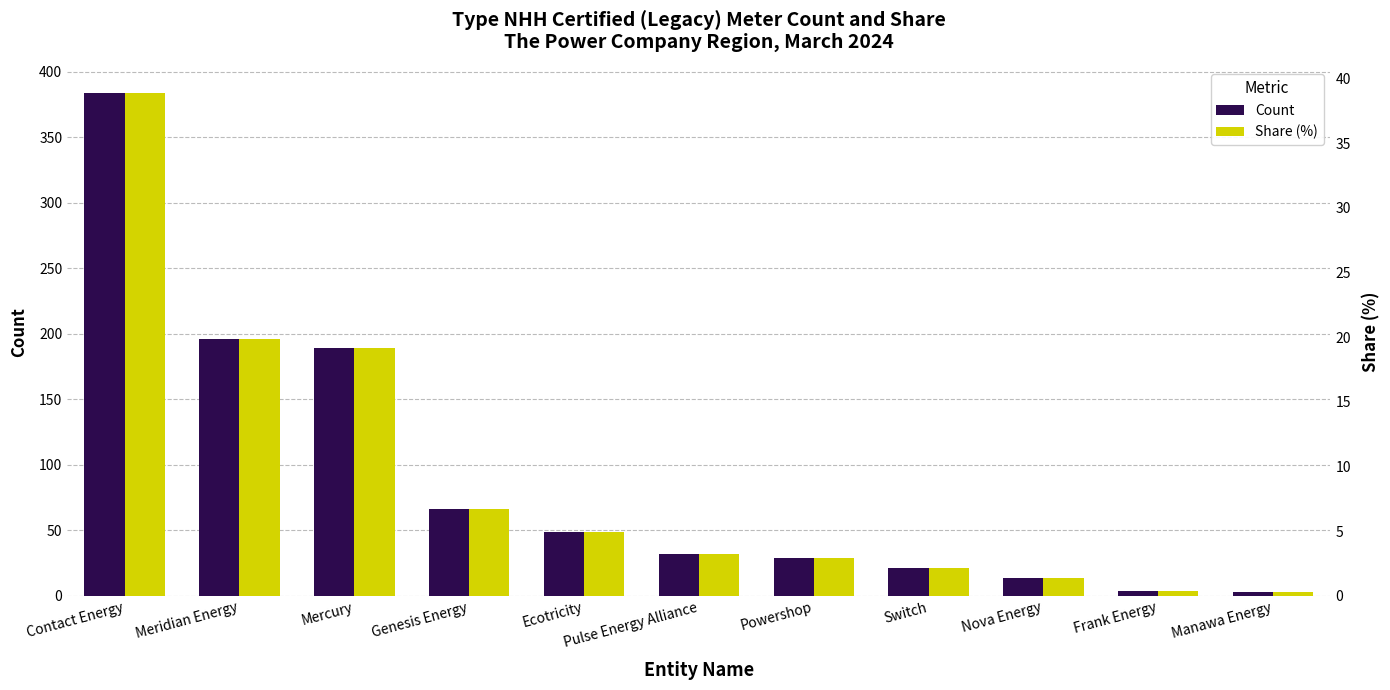

Between Switch and Frank Energy, which is larger?

Switch